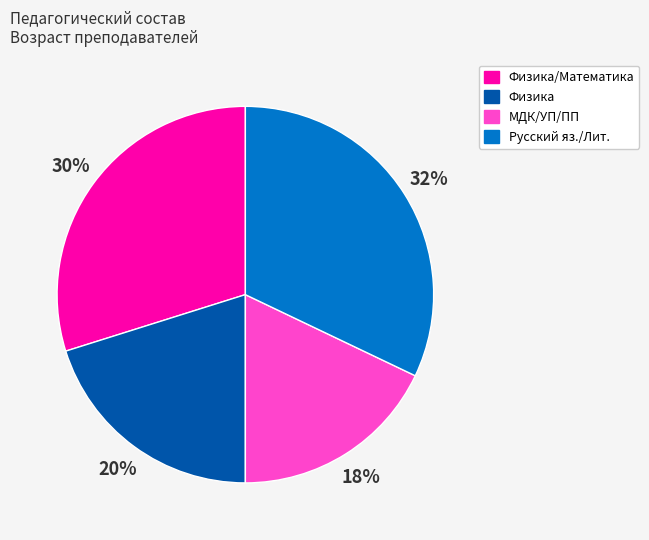

To the nearest percent, what is the average slice percentage?

25%